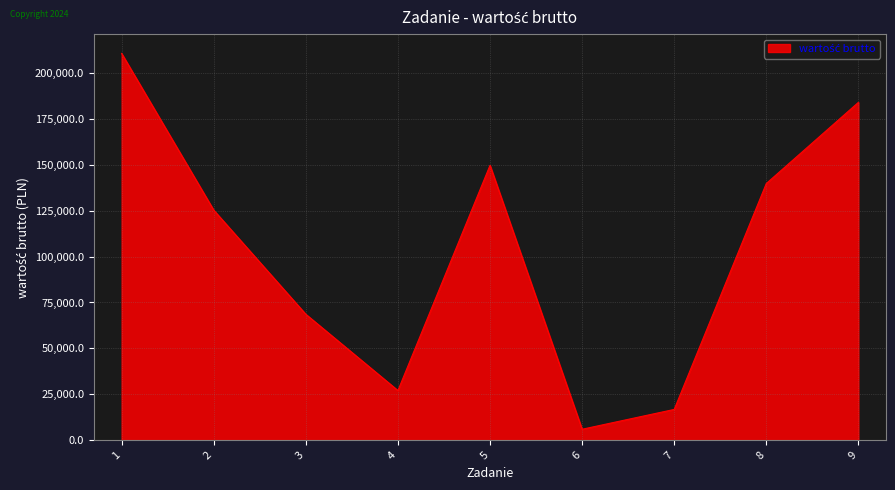

Reading left to right, transcribe all the data shown in this chart.

1=210600.0	2=125280.0	3=68580.0	4=27061.2	5=149688.0	6=5977.8	7=16773.5	8=139777.2	9=183953.2